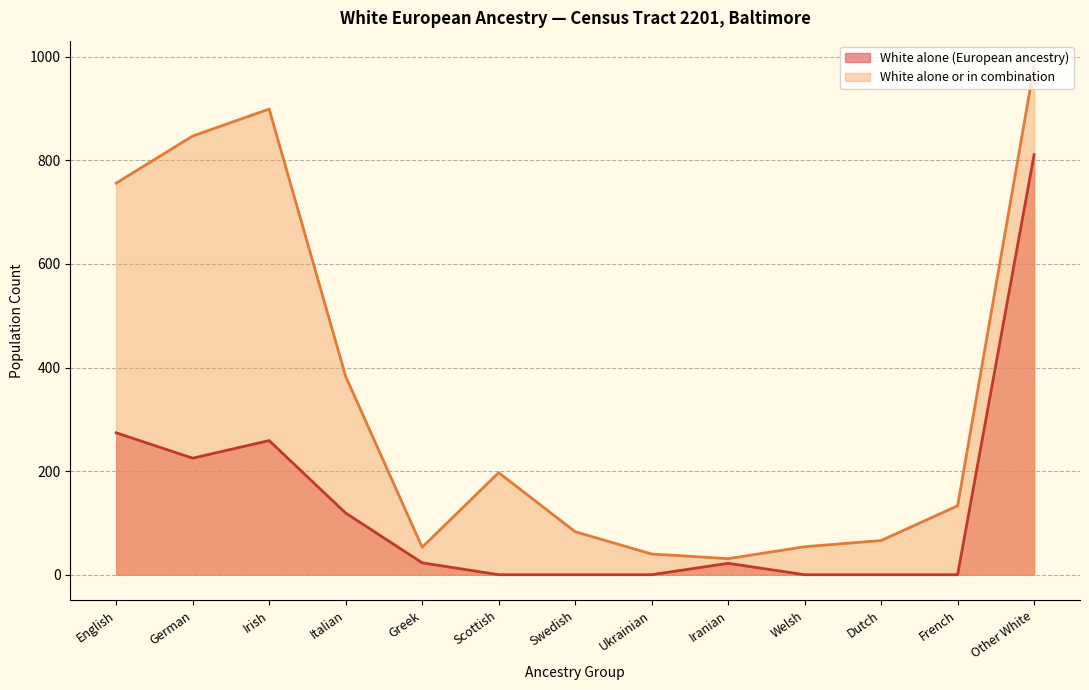

What is the label of the 5th point from the right?

Iranian